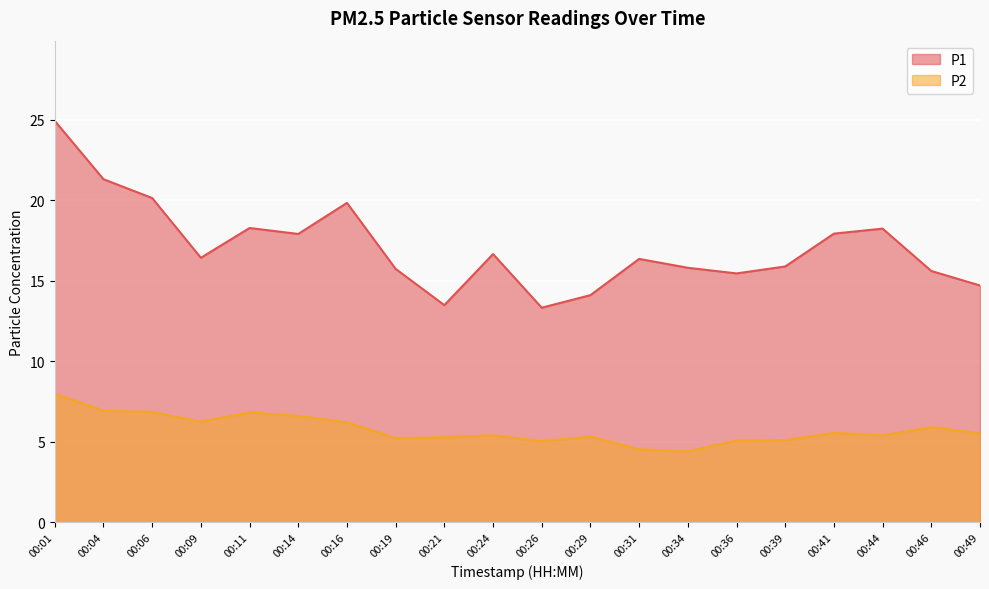

What is the value of the P1 point at the 8th from the left?

15.7